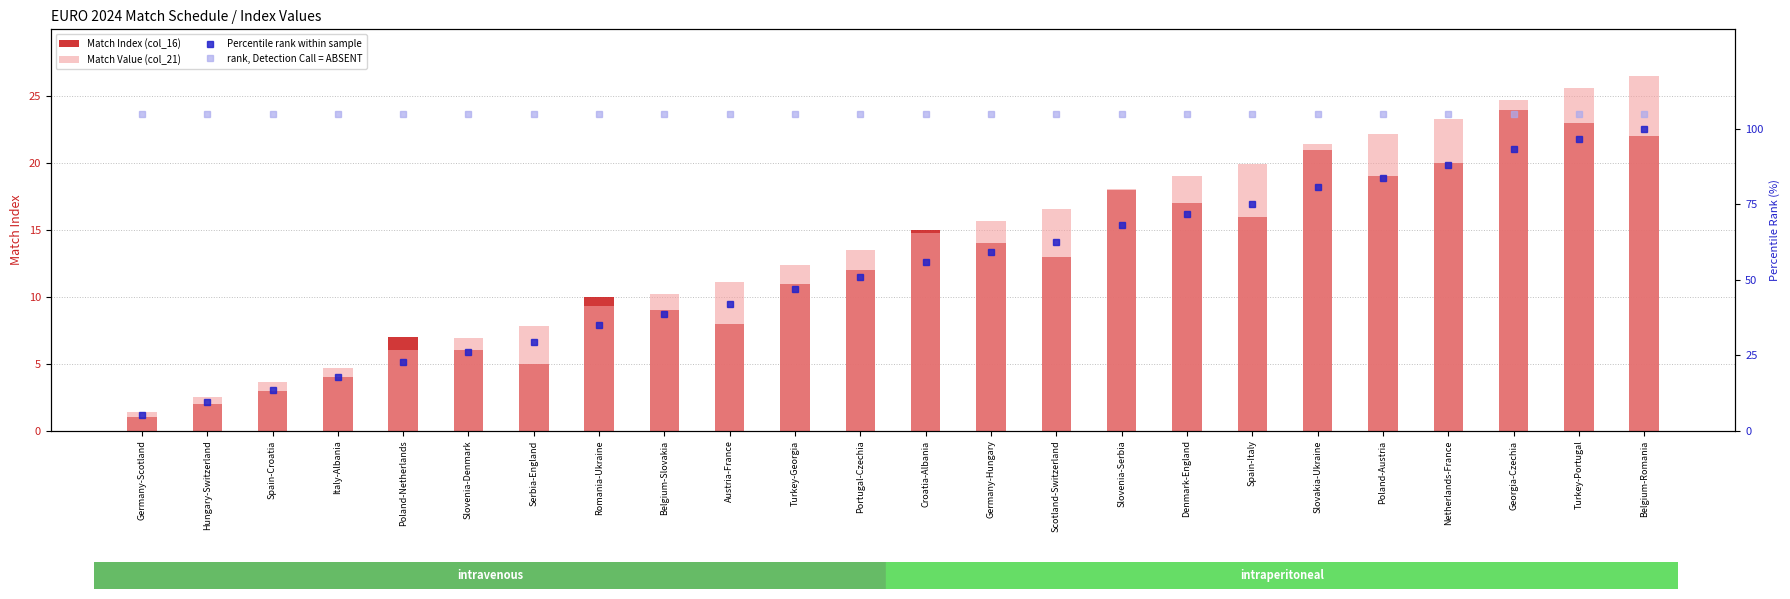

What is the label of the 8th bar from the left?

Romania-Ukraine